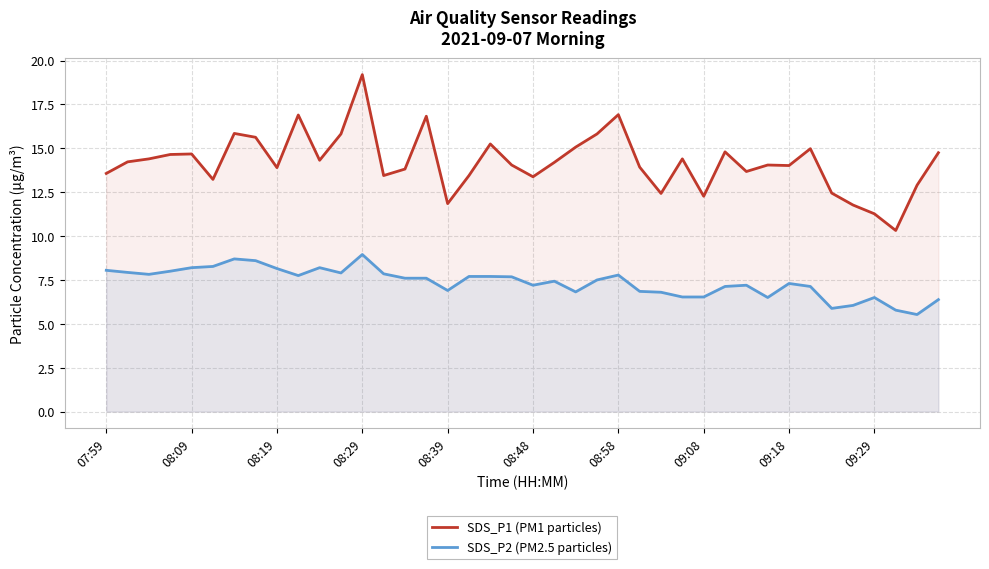

Which series has the widest spread of values?

SDS_P1 (PM1 particles)